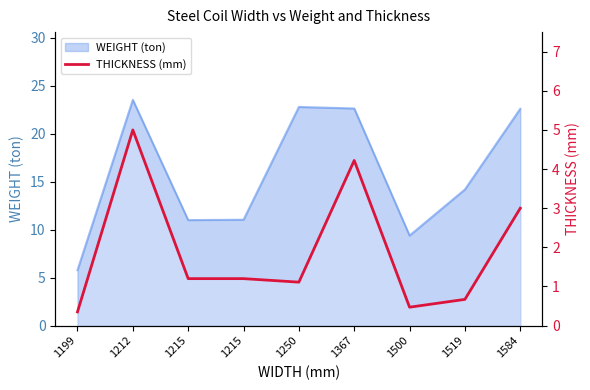

List the labels in order of value, largest first.

1212, 1367, 1584, 1215, 1215, 1250, 1519, 1500, 1199